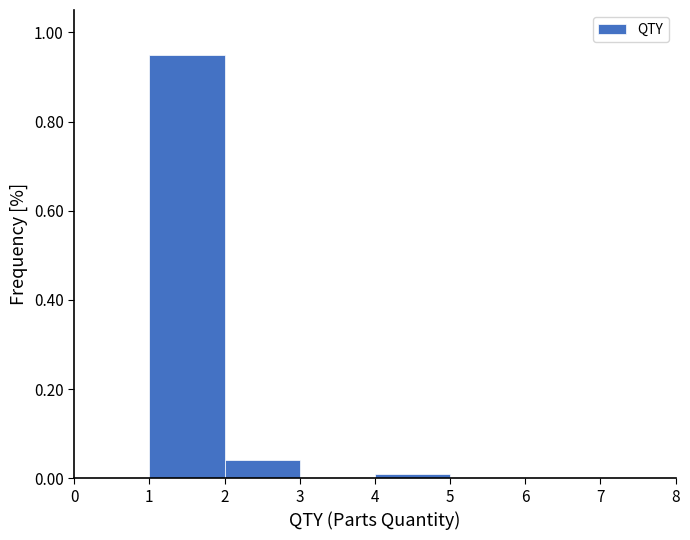

Reading left to right, list every bar in this chart as the range it spans on the x-axis followed by its height. The values are not printed on the chart, so give them approximately, as read against the axis.

0 to 1: 0
1 to 2: 0.96
2 to 3: 0.04
3 to 4: 0
4 to 5: under 0.02
5 to 6: 0
6 to 7: 0
7 to 8: 0